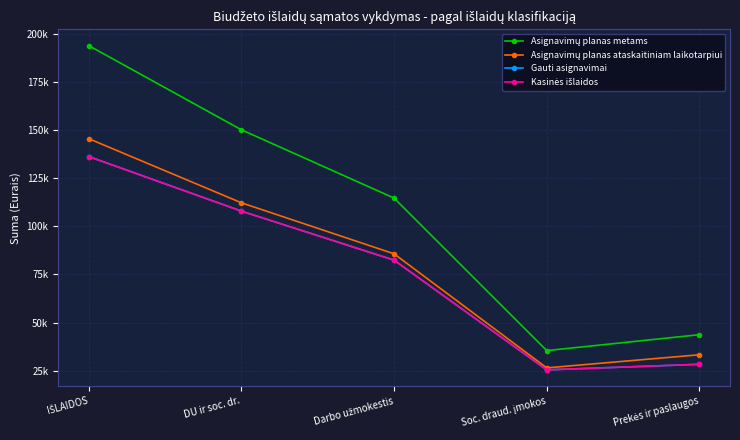

At which category is the sum across all series the highest?

IŠLAIDOS